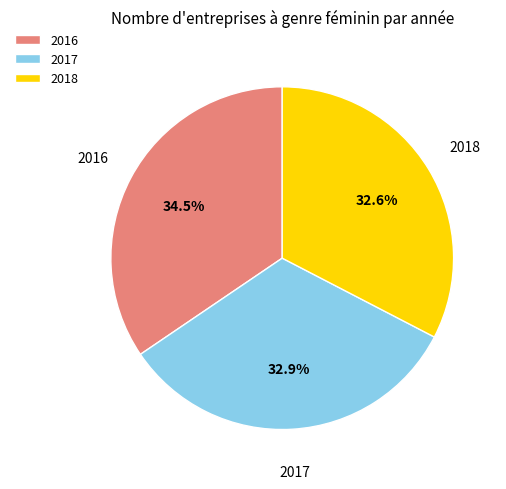

Approximately how many times larger is the value at 2016 compared to 2017?

1.0